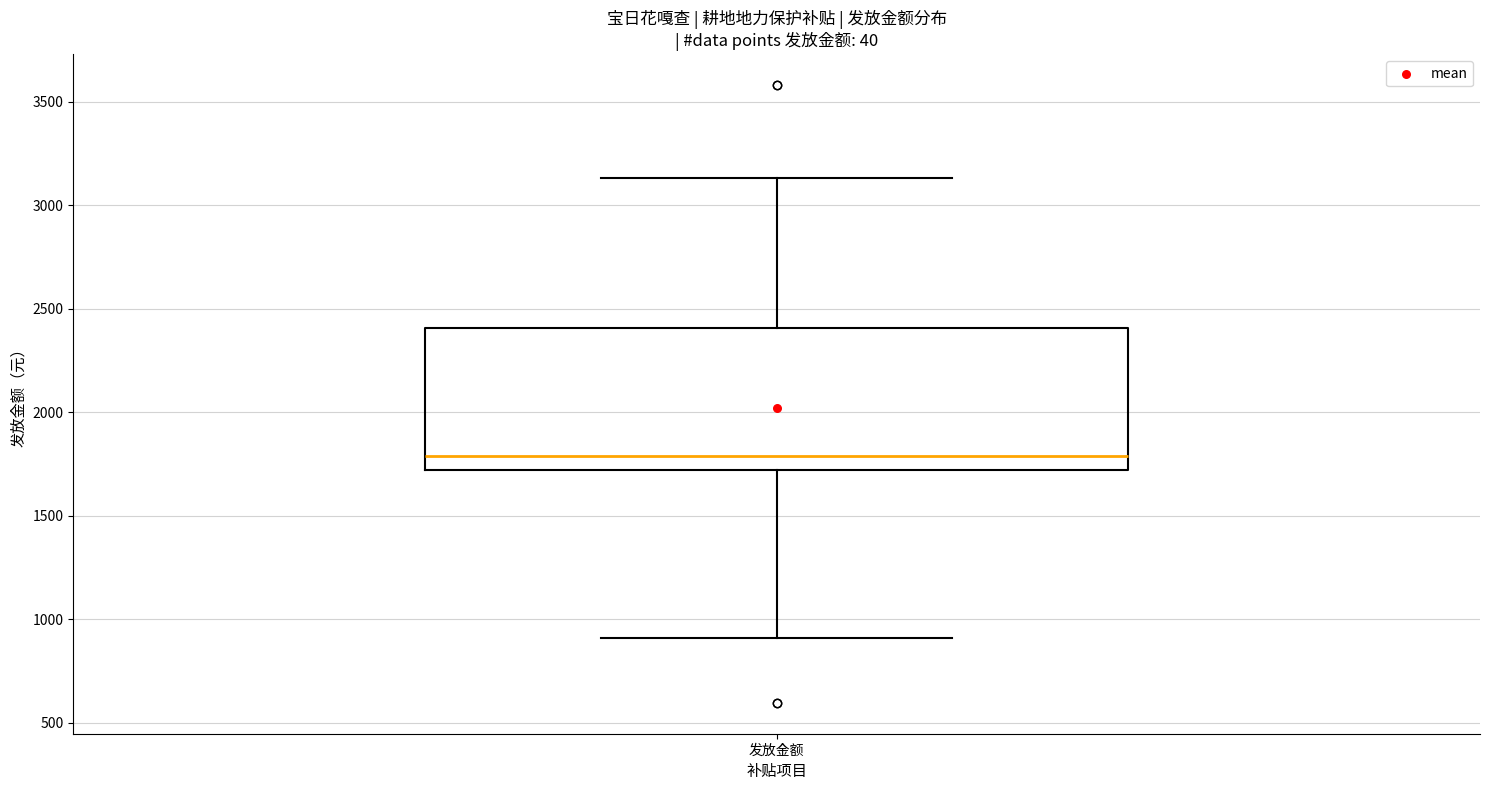

Read this box plot against the y-axis: the position of the median line, the range covered by the box, and the ends of both whiskers. The values are not printed on the chart, so give them approximately, as read against the axis.

median 1800, box 1700 to 2400, whiskers 900 to 3150